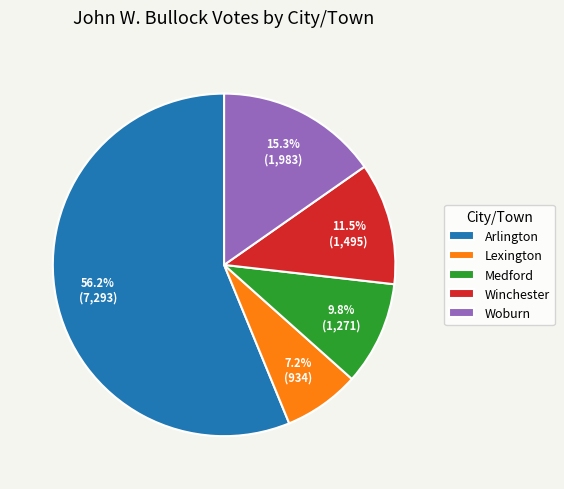

What is the total percentage of Woburn and Winchester?

26.8%